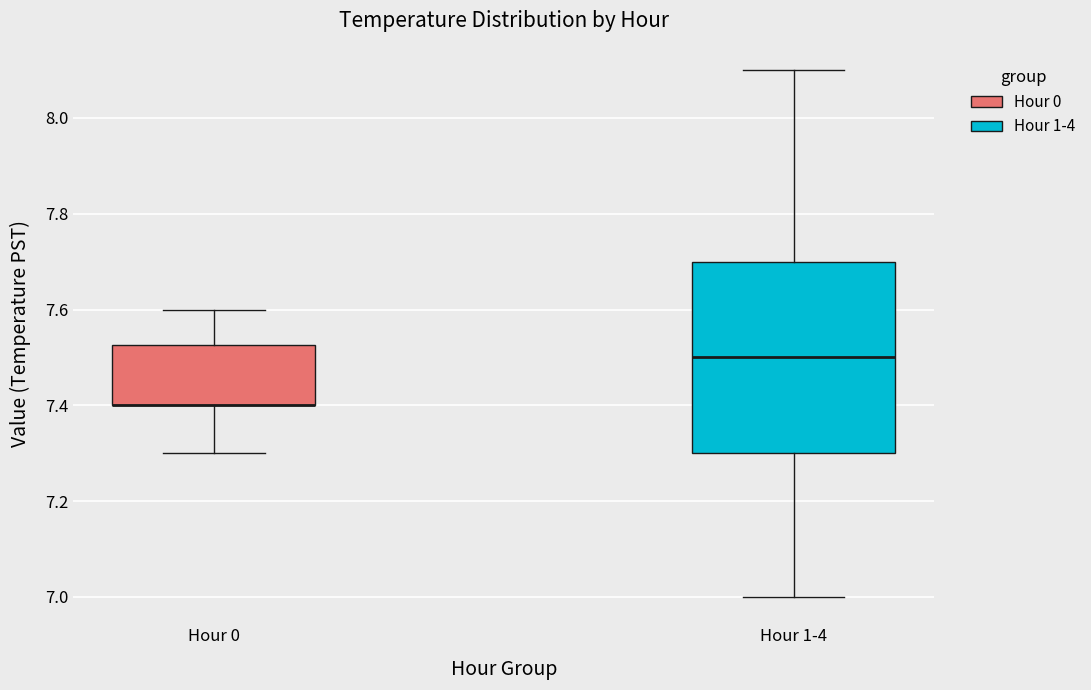

Comparing the boxes themselves (not the whiskers), which one is the tallest?

Hour 1-4